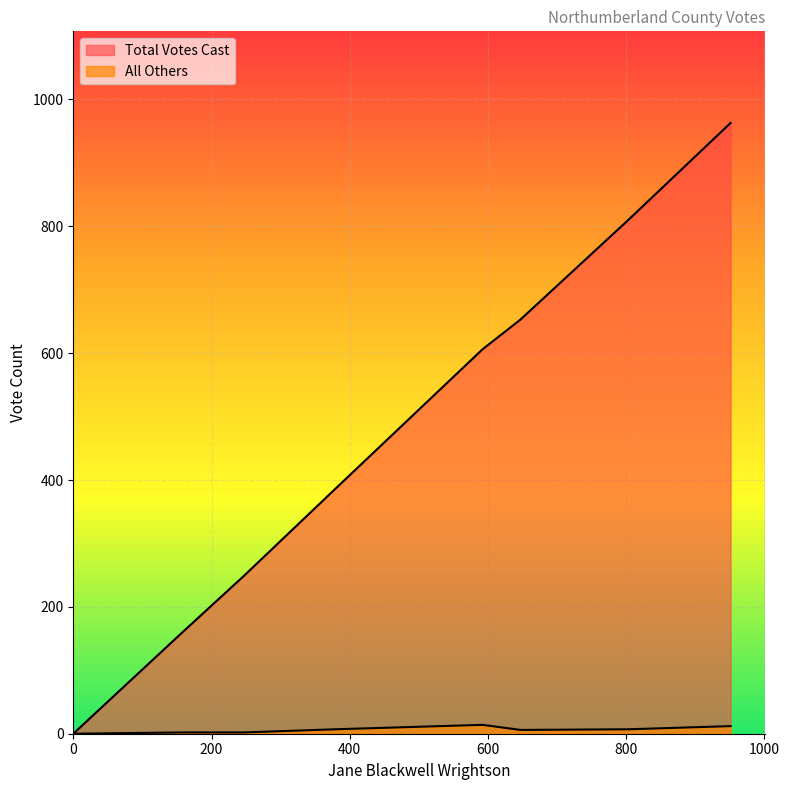

True or false: All Others and Total Votes Cast intersect in this chart.

False